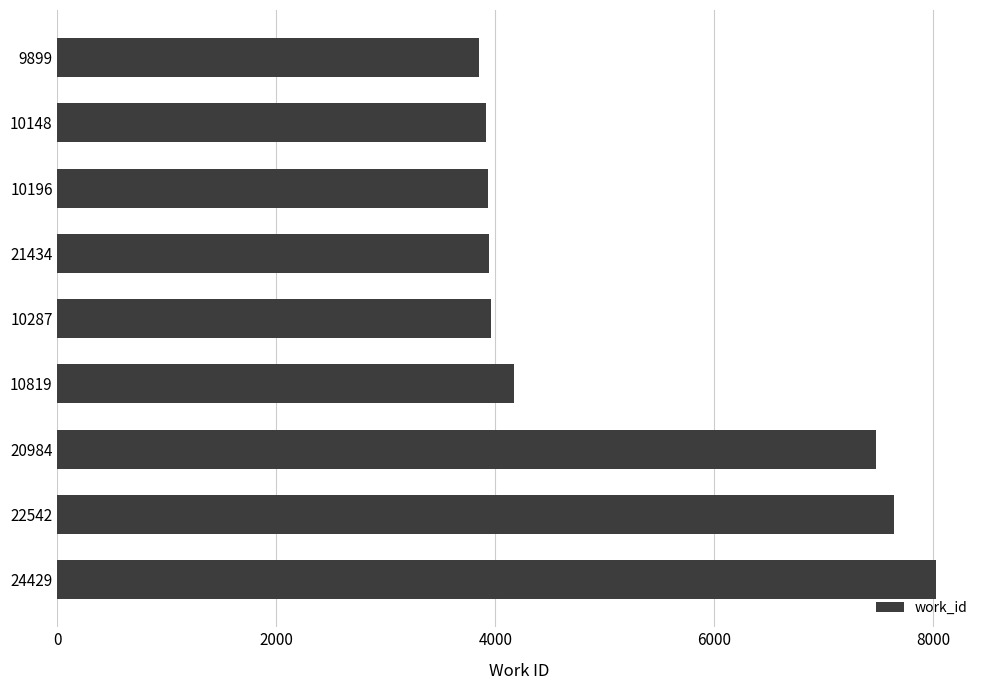

Does the chart contain any negative values?

No